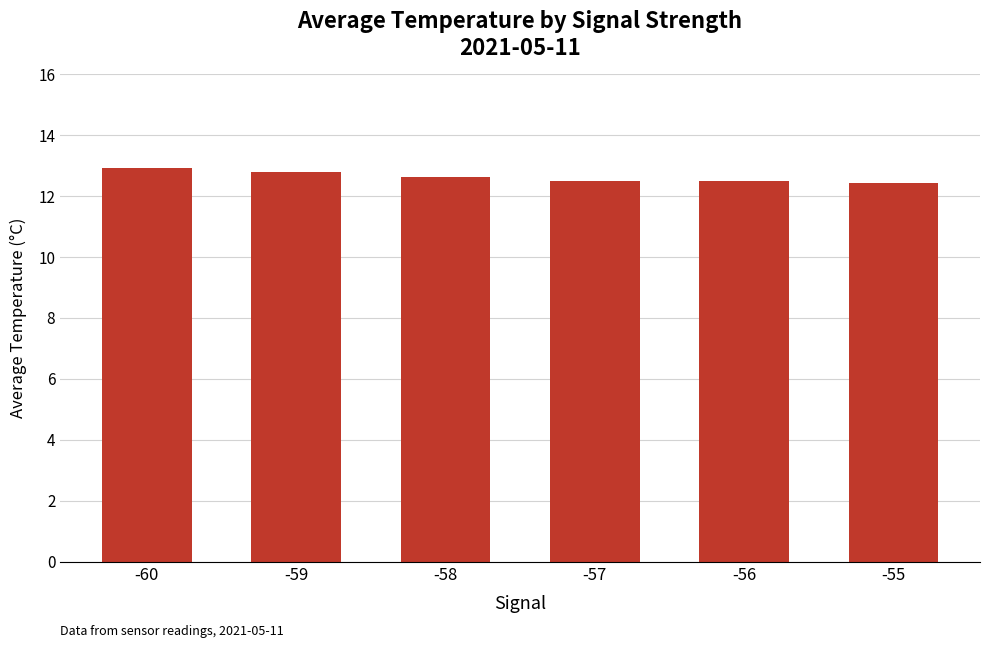

What is the average value?

12.6